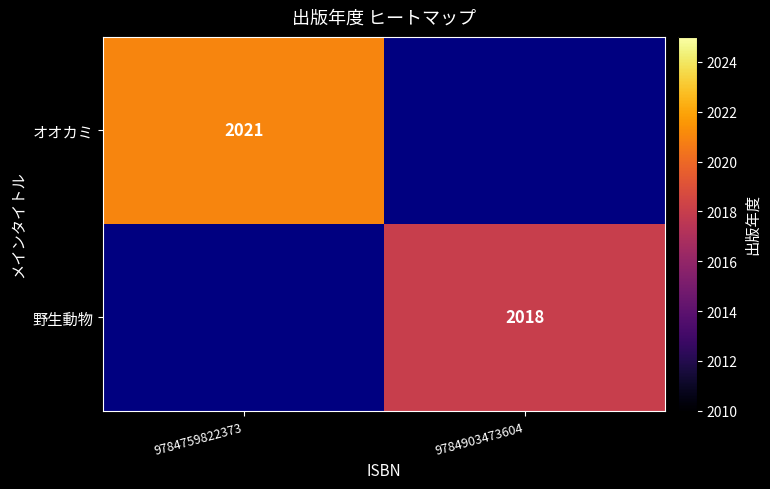

Is it true that 野生動物 equals 2688 at 9784903473604?

False